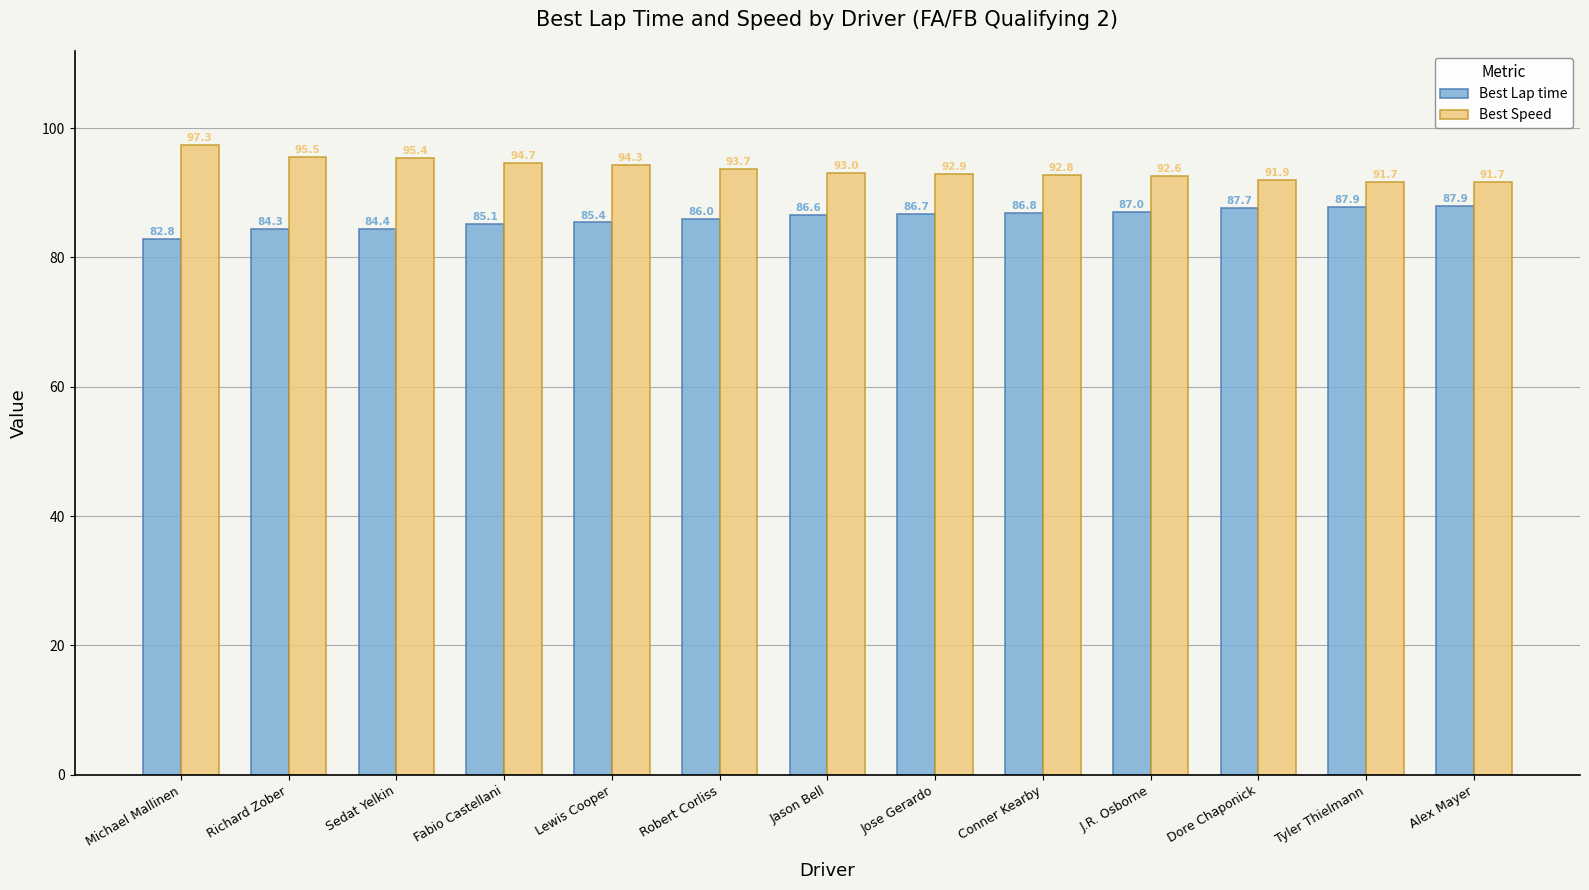

What is the average value of the Best Lap time series?

86.1